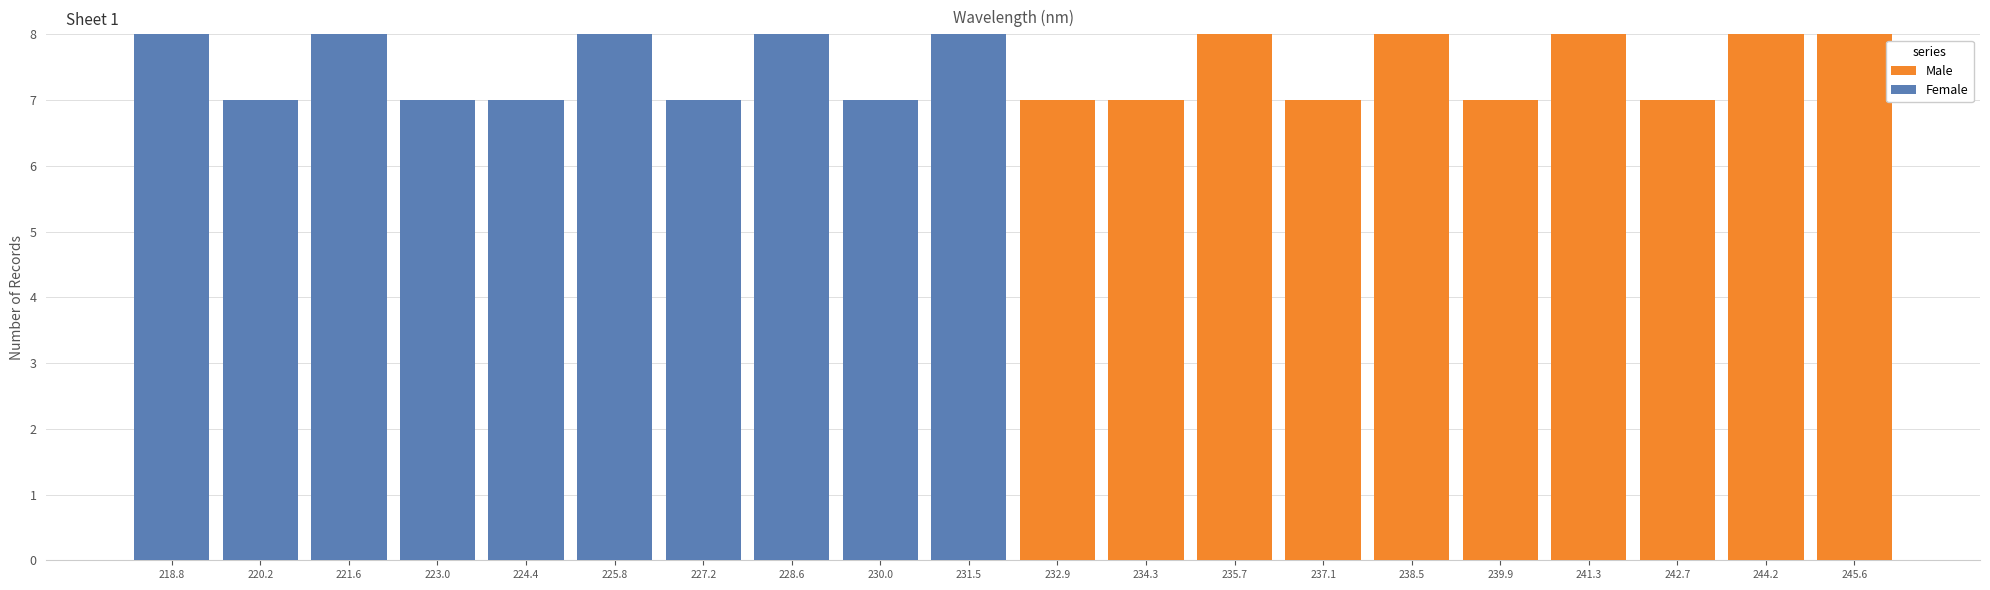

What is the total height of the stacked bar covering 242.0 to 243.4 on the x-axis? Neither the bar edges nor the heights are printed on the chart, so give them approximately, as read against the axes.

7